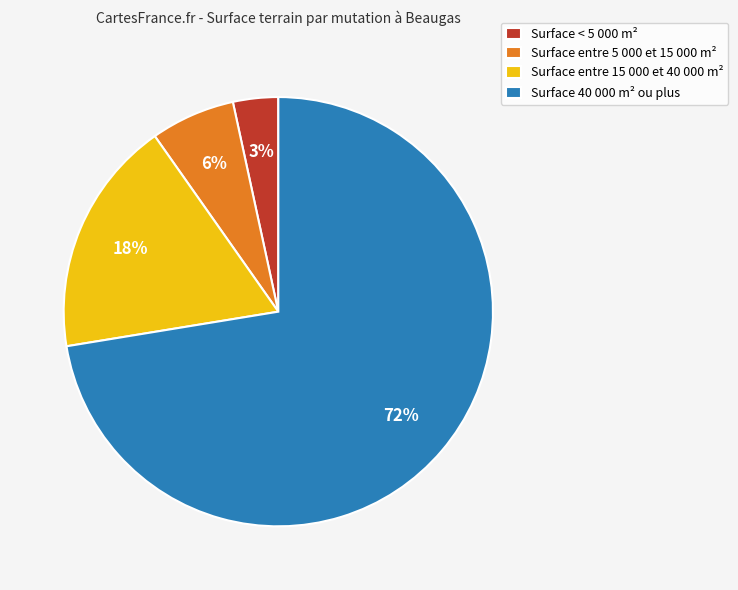

Rank the categories by value from highest to lowest.

Surface 40 000 m² ou plus, Surface entre 15 000 et 40 000 m², Surface entre 5 000 et 15 000 m², Surface < 5 000 m²